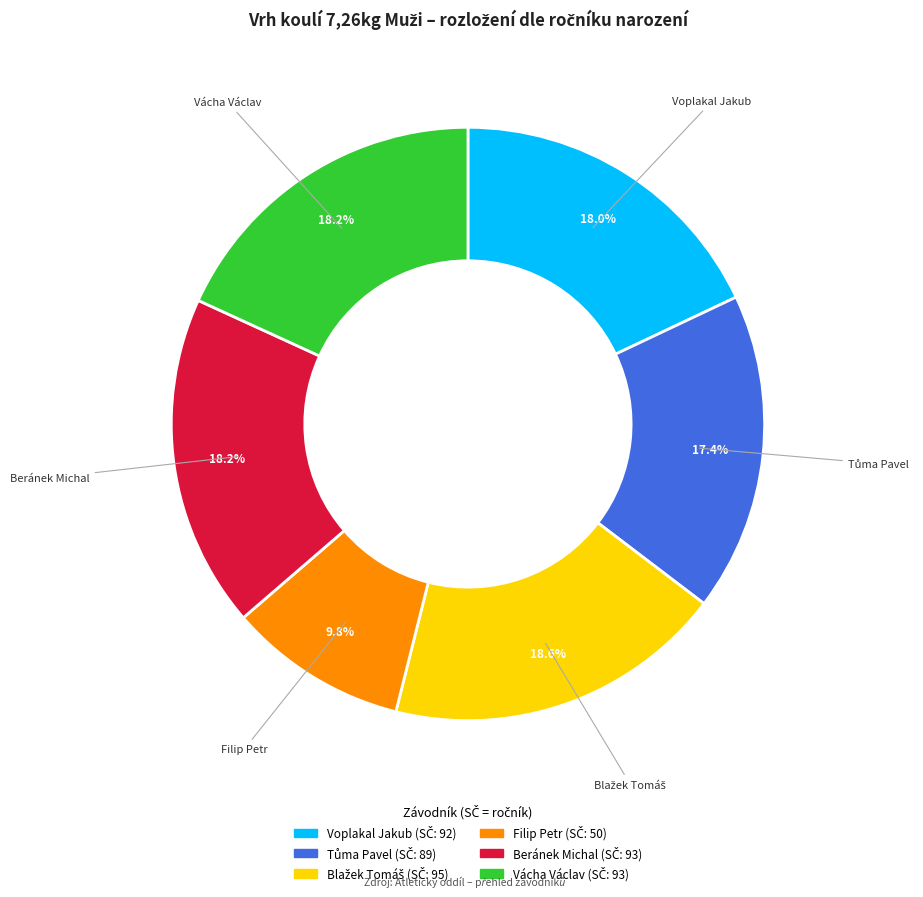

Approximately how many times larger is the value at Beránek Michal compared to Filip Petr?

1.9